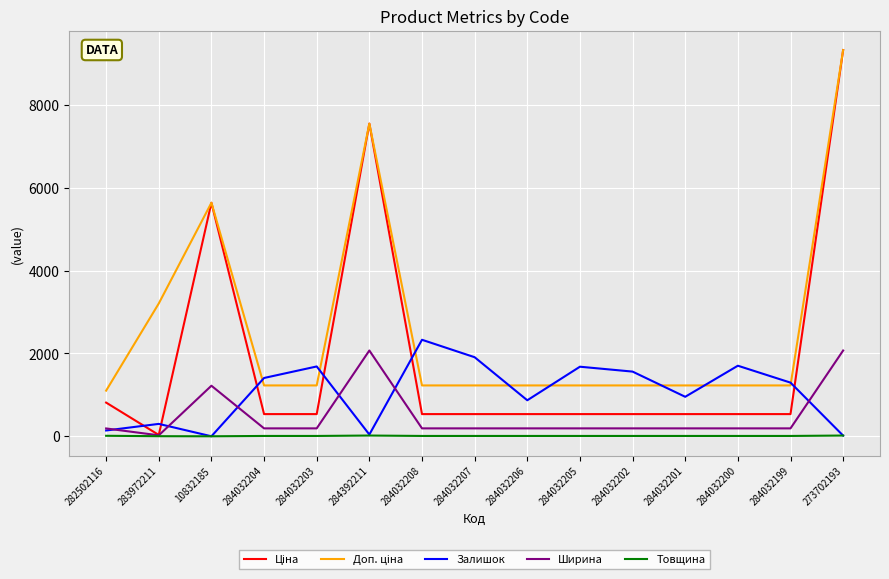

At which category is the sum across all series the highest?

273702193